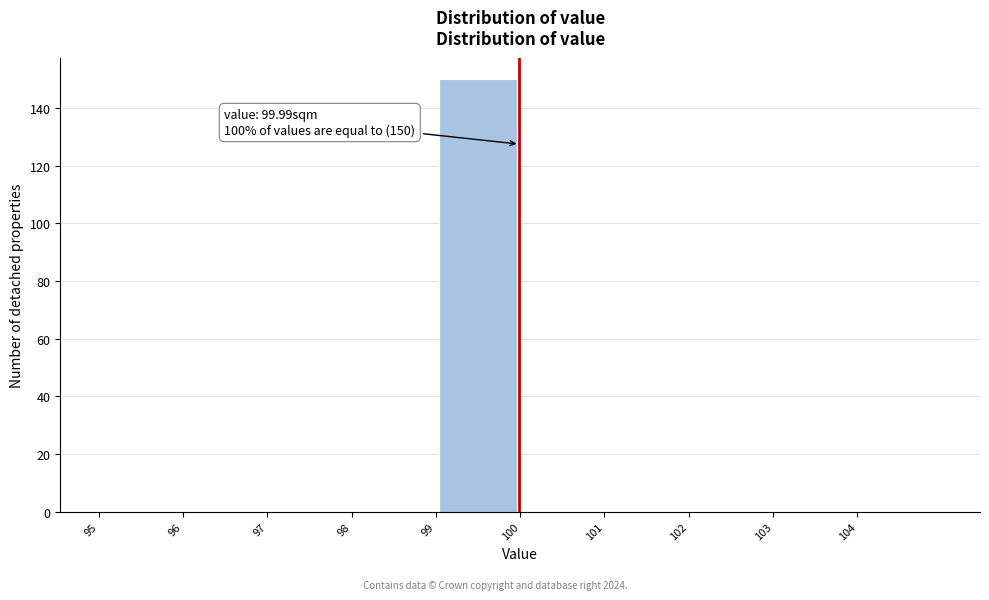

Over which range of the x-axis is the bar tallest?

99 to 100